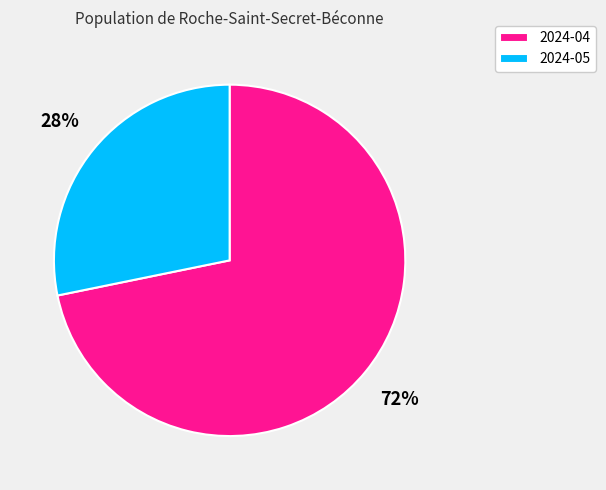

What is the smallest slice in the pie chart?

2024-05